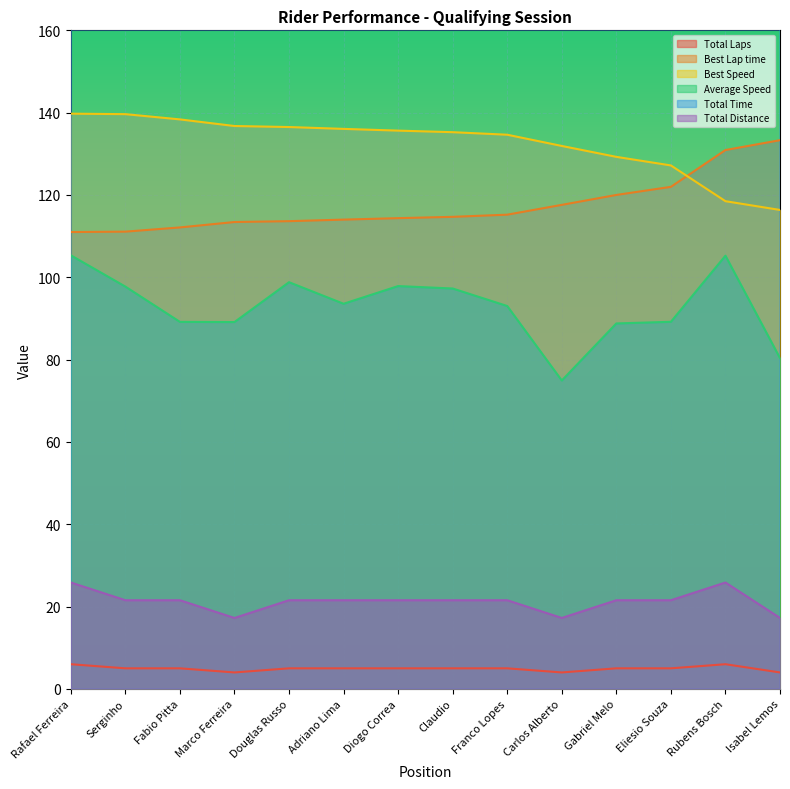

Is it true that Best Speed equals 178.7 at Eliesio Souza?

False